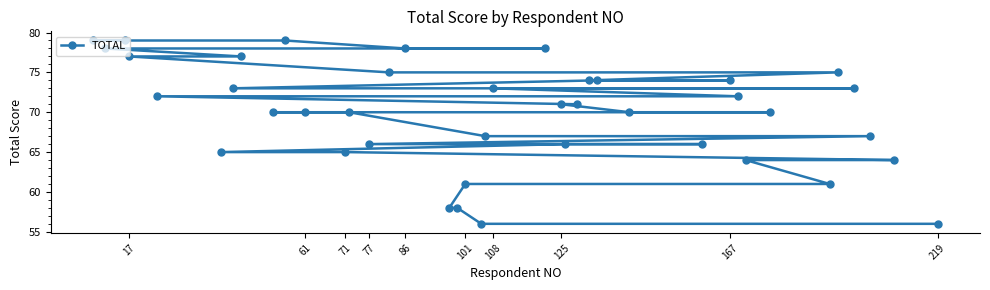

How many lines are shown in the chart?

1